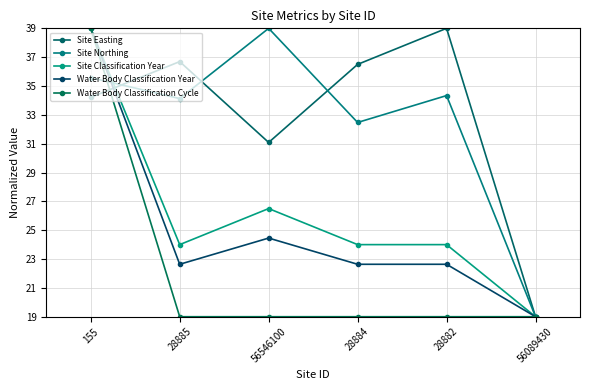

How many intersections are there between Water Body Classification Year and Site Northing?

1